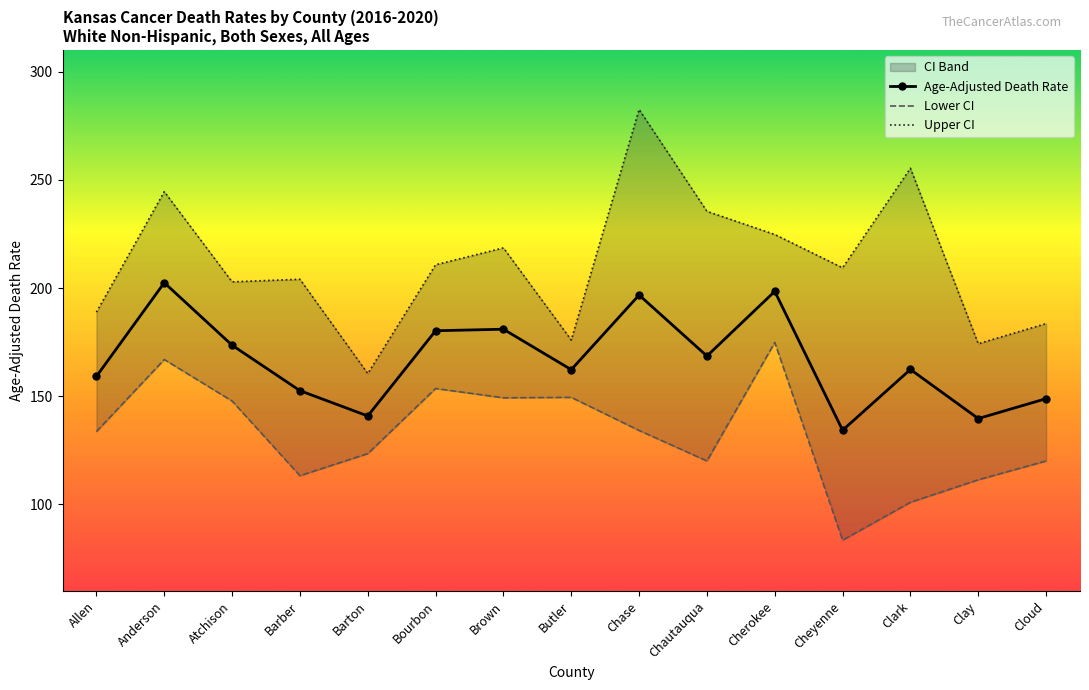

Reading left to right, extract all data points from this chart.

Age-Adjusted Death Rate: Allen=159.2	Anderson=202.5	Atchison=173.6	Barber=152.6	Barton=140.9	Bourbon=180.3	Brown=181.0	Butler=162.3	Chase=196.8	Chautauqua=168.6	Cherokee=198.5	Cheyenne=134.3	Clark=162.4	Clay=139.7	Cloud=148.9
Lower CI: Allen=133.7	Anderson=167.0	Atchison=147.8	Barber=113.3	Barton=123.5	Bourbon=153.6	Brown=149.3	Butler=149.5	Chase=134.2	Chautauqua=120.1	Cherokee=174.9	Cheyenne=83.5	Clark=101.0	Clay=111.4	Cloud=120.1
Upper CI: Allen=188.9	Anderson=244.6	Atchison=202.9	Barber=204.1	Barton=160.5	Bourbon=210.8	Brown=218.6	Butler=176.0	Chase=282.6	Chautauqua=235.5	Cherokee=224.8	Cheyenne=209.4	Clark=255.4	Clay=174.3	Cloud=183.6